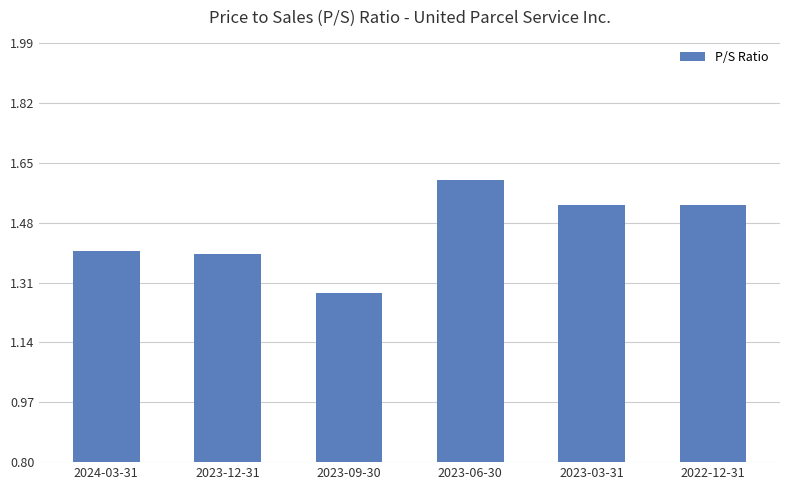

Does the chart contain any negative values?

No